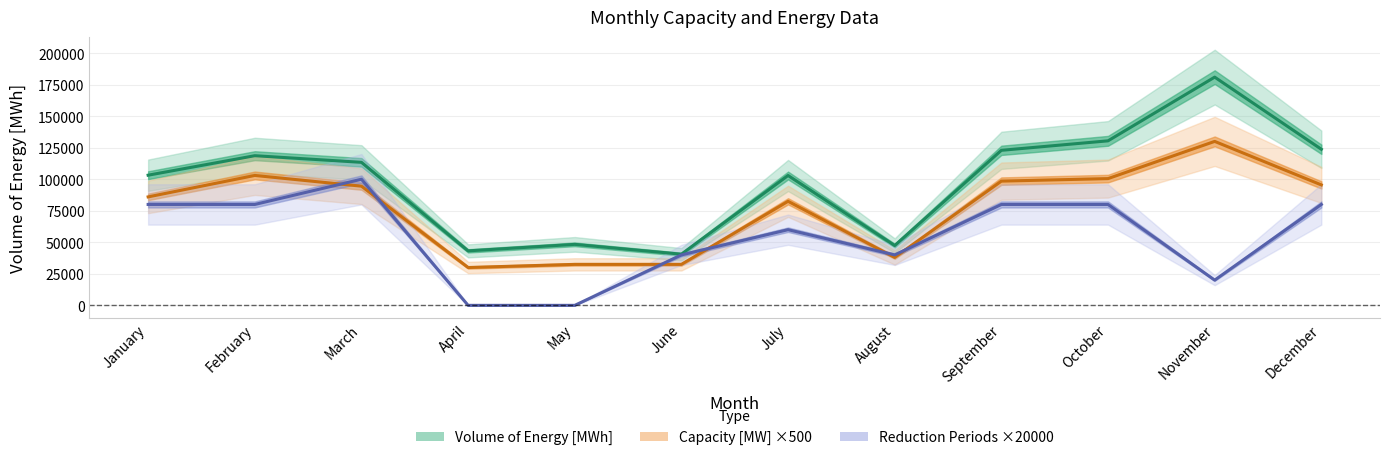

Which series changed the most between April and July?

Number of Reduction Periods ×20000